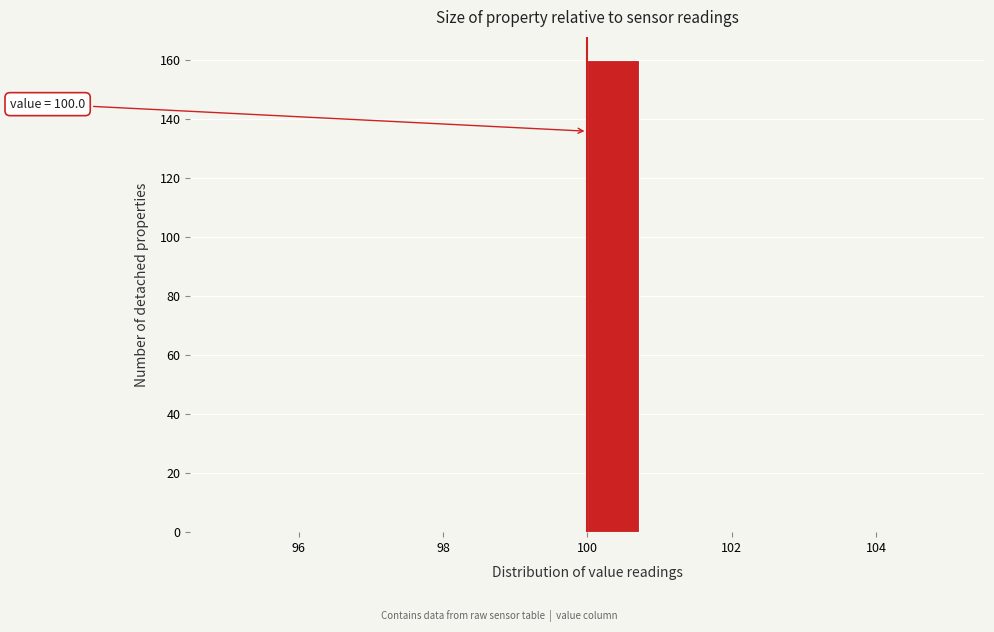

Read against the x-axis, roughly where is the centre of the tallest bar?

100.4